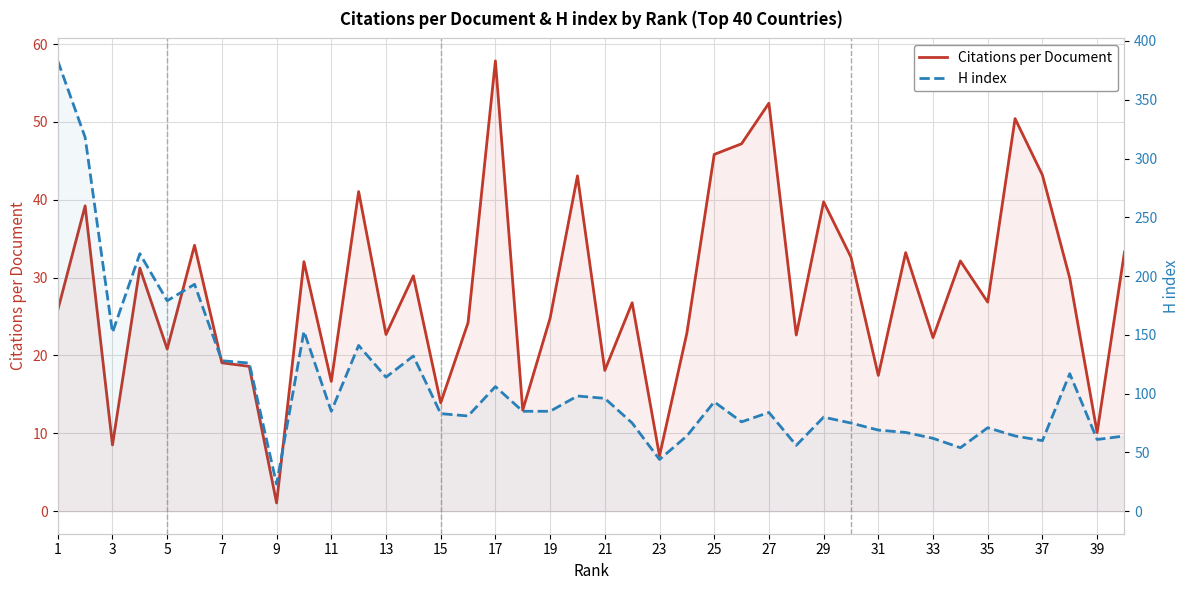

What is the total value across all series at 29?

96.9